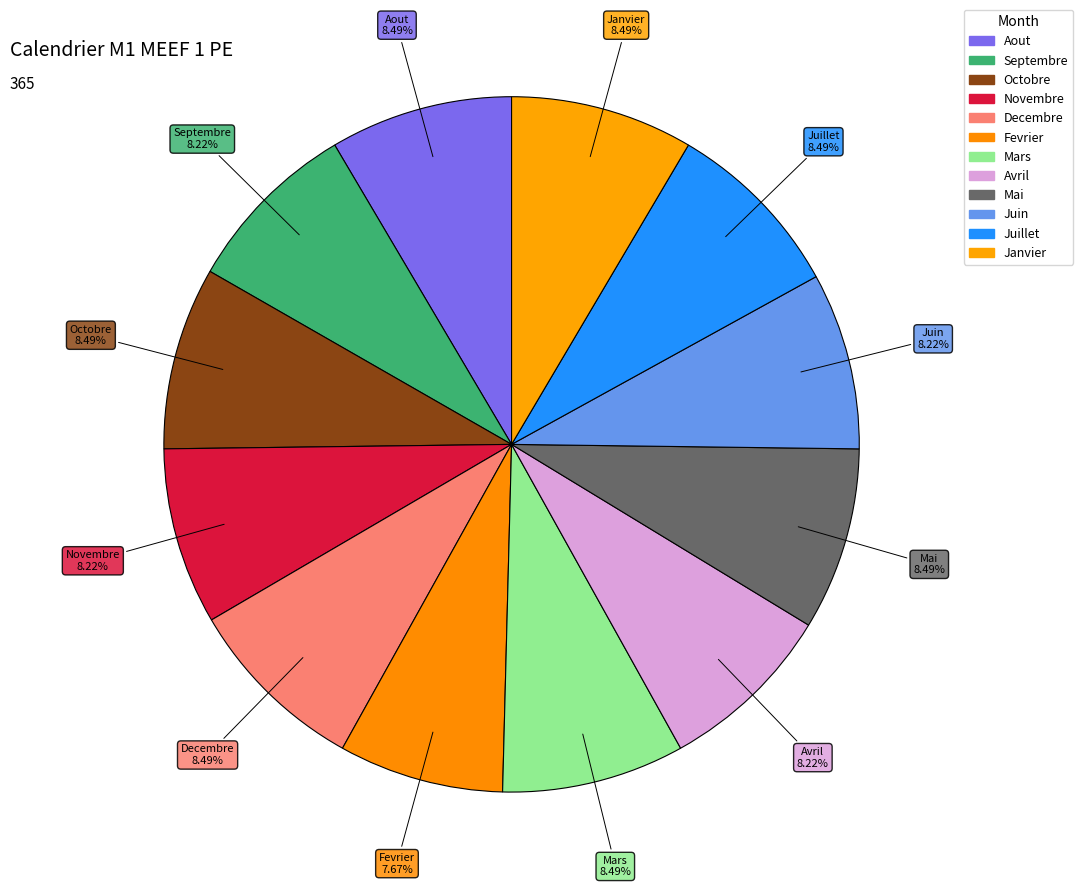

The Mai slice represents 8% of the pie. True or false?

True